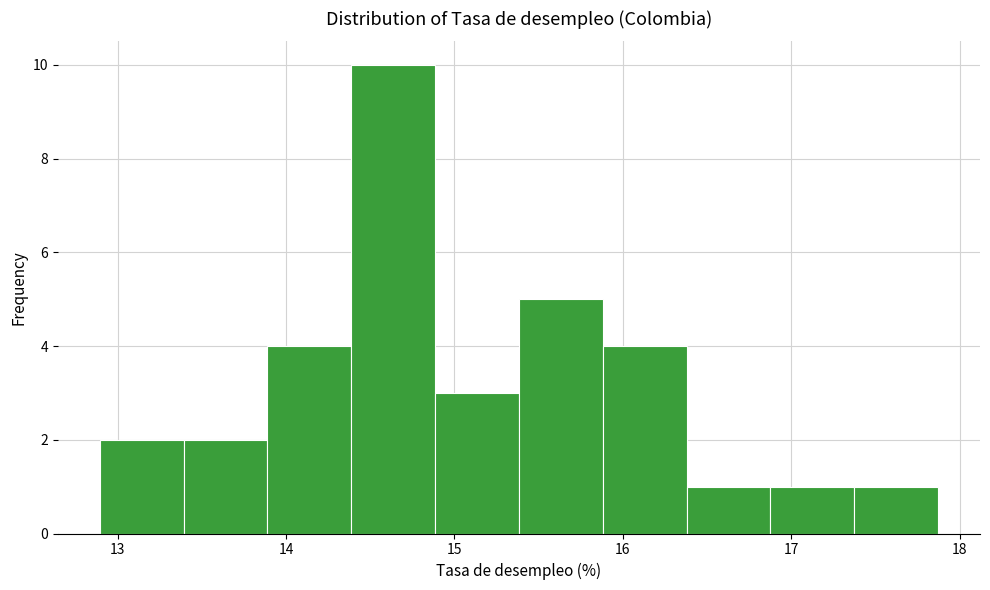

Which range on the x-axis has the tallest bar?

14.4 to 14.9